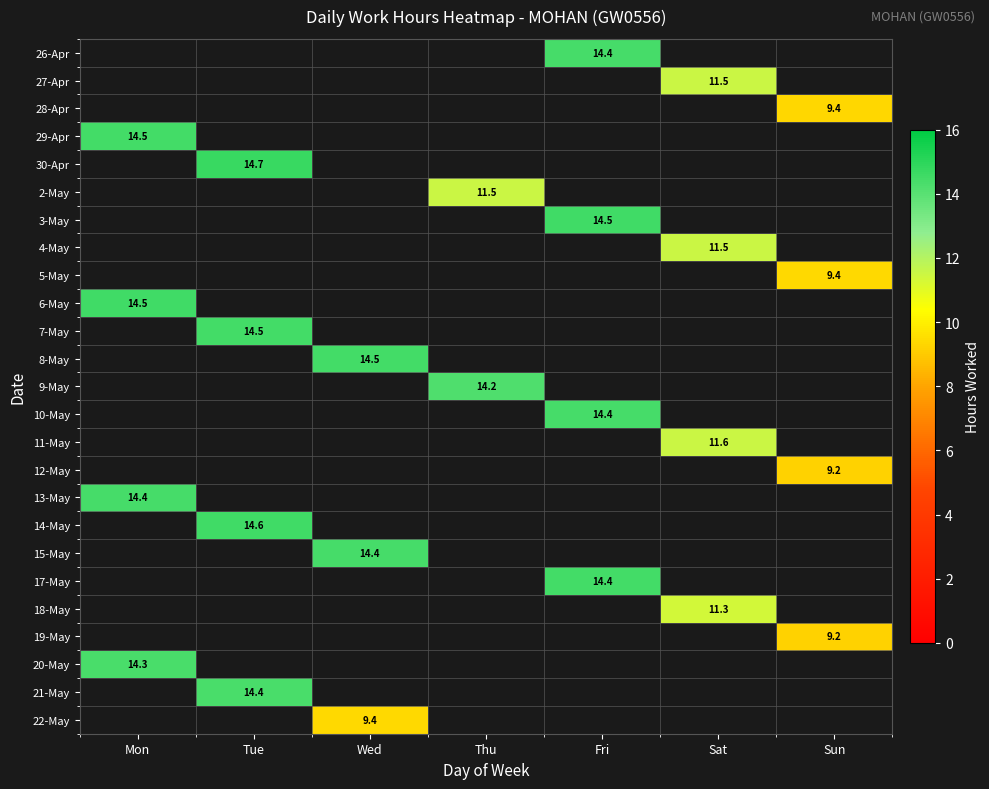

How many data points does each series have?

7